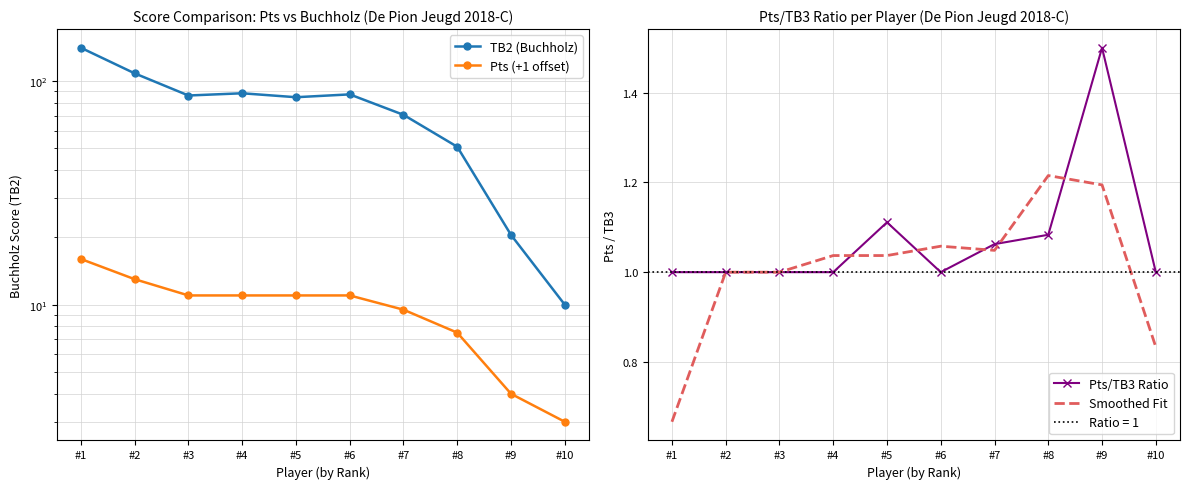

What is the total value across all series at #1?

158.2